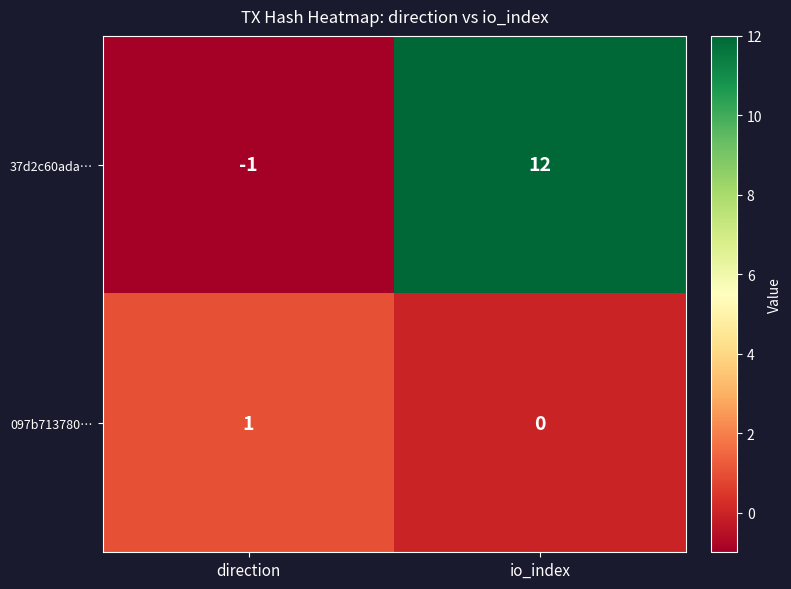

Is it true that 097b713780… equals 1 at direction?

True